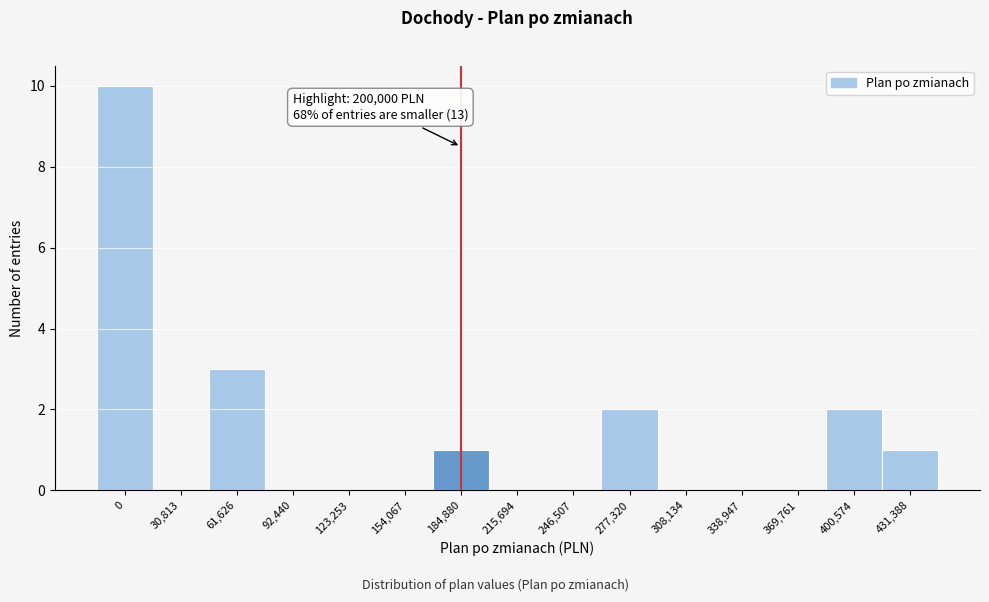

Reading left to right, transcribe all the data shown in this chart.

0=10	30,813=0	61,626=3	92,440=0	123,253=0	154,067=0	184,880=1	215,694=0	246,507=0	277,320=2	308,134=0	338,947=0	369,761=0	400,574=2	431,388=1